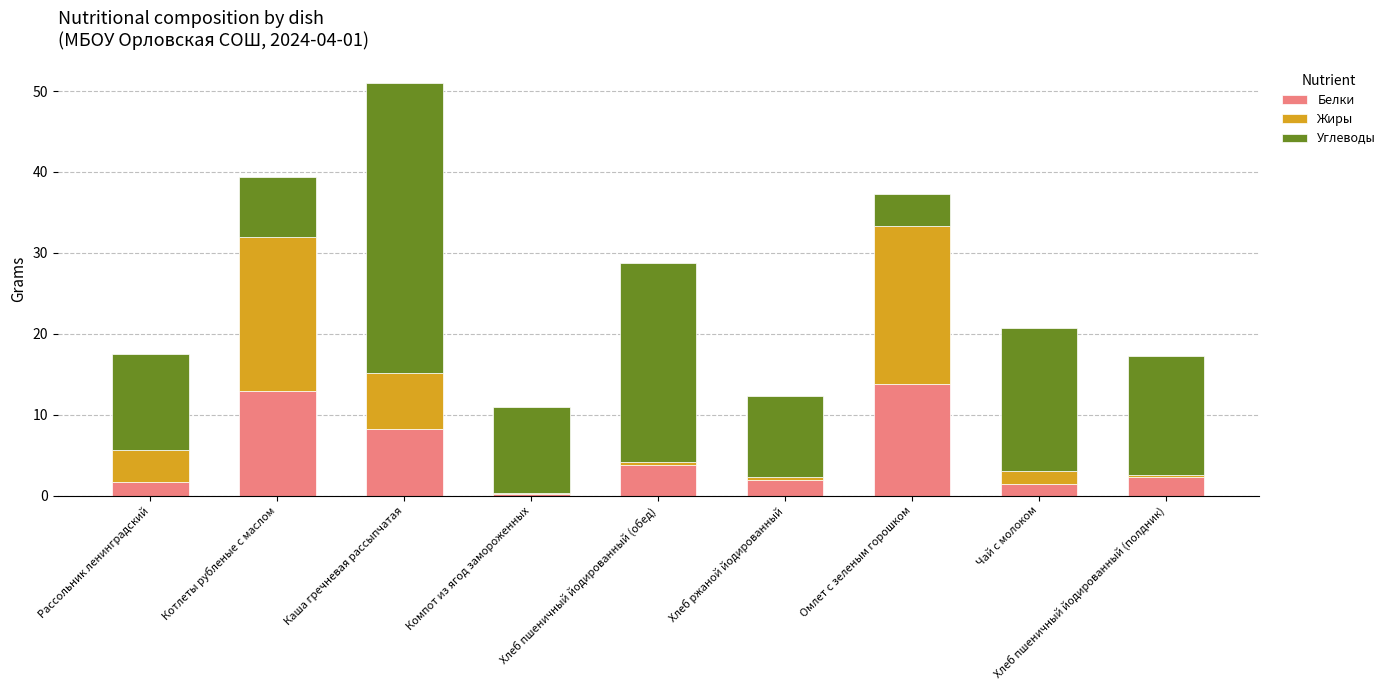

What is the maximum value for Белки?

13.8